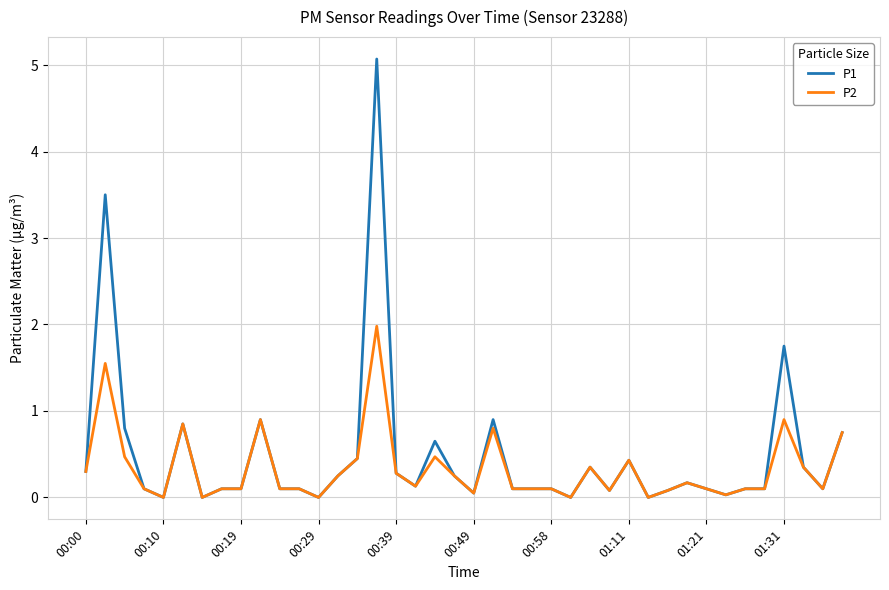

Count the number of categories in the chart.

40